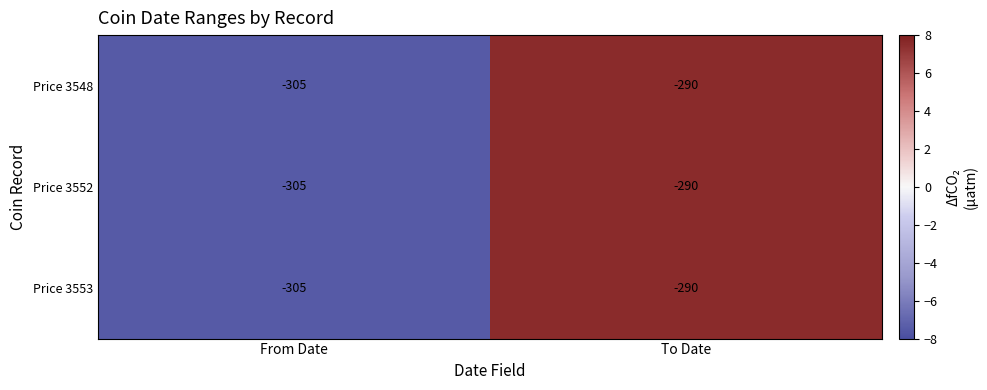

At which category is the sum across all series the highest?

To Date